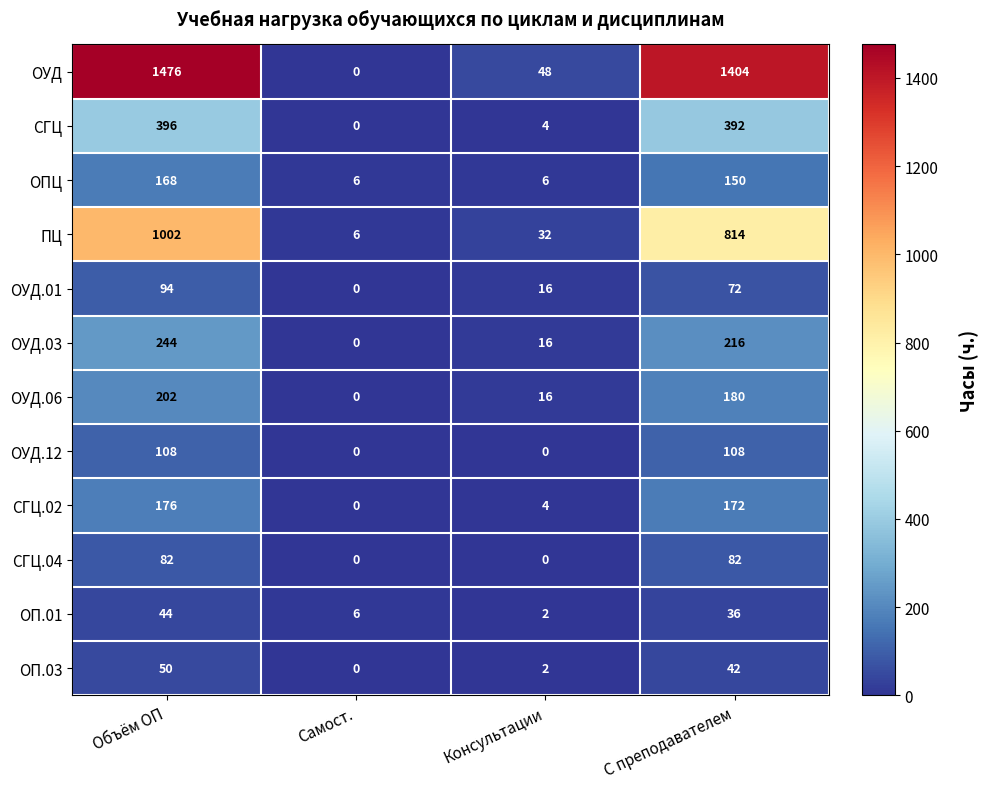

What is the sum of all ОУД.03 values?

476